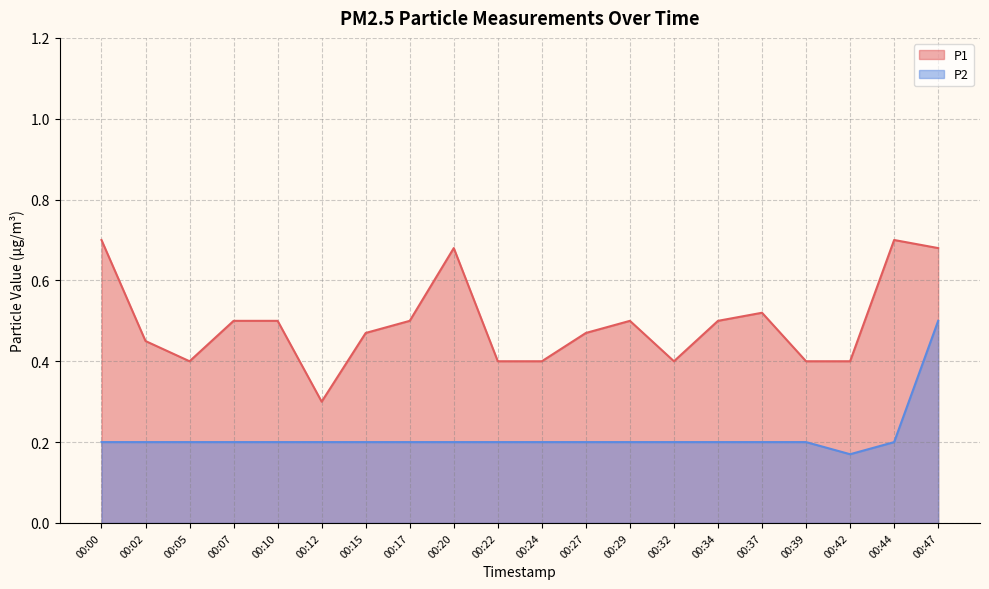

Reading left to right, extract all data points from this chart.

P1: 00:00=0.7	00:02=0.5	00:05=0.4	00:07=0.5	00:10=0.5	00:12=0.3	00:15=0.5	00:17=0.5	00:20=0.7	00:22=0.4	00:24=0.4	00:27=0.5	00:29=0.5	00:32=0.4	00:34=0.5	00:37=0.5	00:39=0.4	00:42=0.4	00:44=0.7	00:47=0.7
P2: 00:00=0.2	00:02=0.2	00:05=0.2	00:07=0.2	00:10=0.2	00:12=0.2	00:15=0.2	00:17=0.2	00:20=0.2	00:22=0.2	00:24=0.2	00:27=0.2	00:29=0.2	00:32=0.2	00:34=0.2	00:37=0.2	00:39=0.2	00:42=0.2	00:44=0.2	00:47=0.5